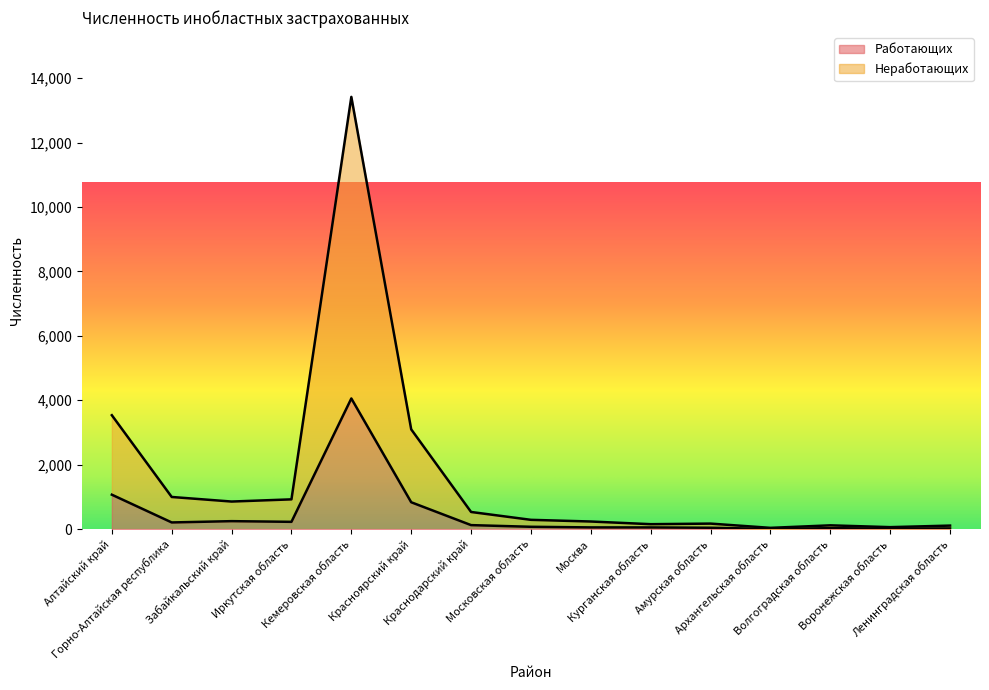

Where is the first local maximum for Неработающих?

Кемеровская область